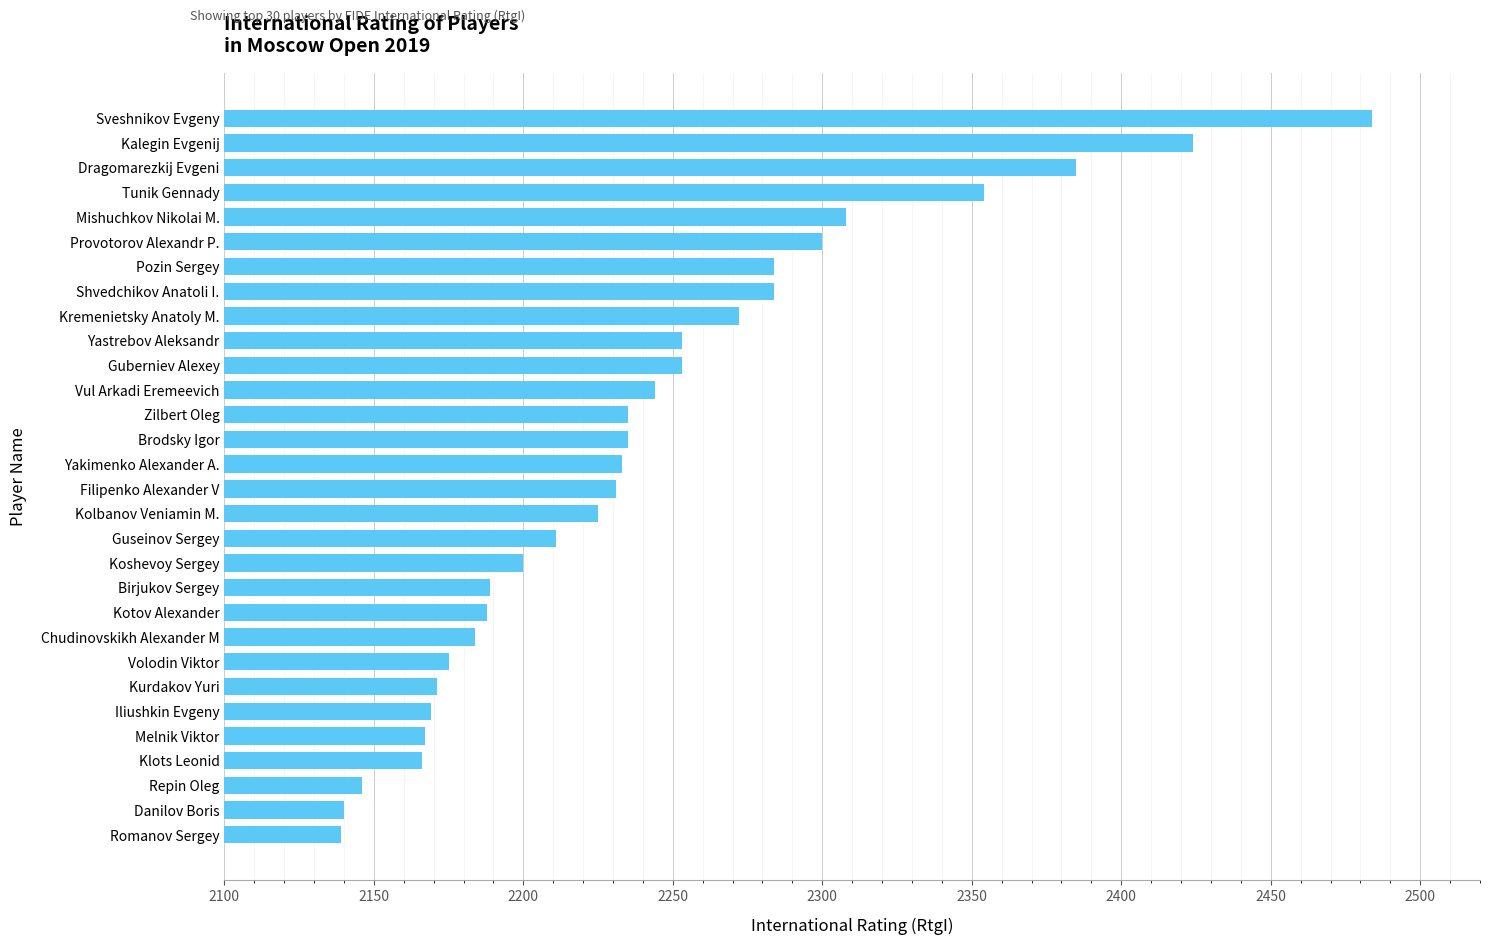

True or false: the data shows 2987 at Kremenietsky Anatoly M..

False